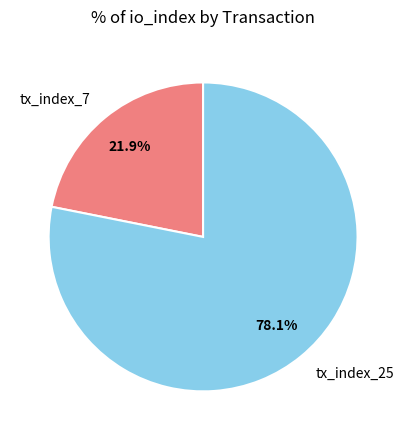

To the nearest percent, what is the combined percentage of tx_index_25 and tx_index_7?

100%